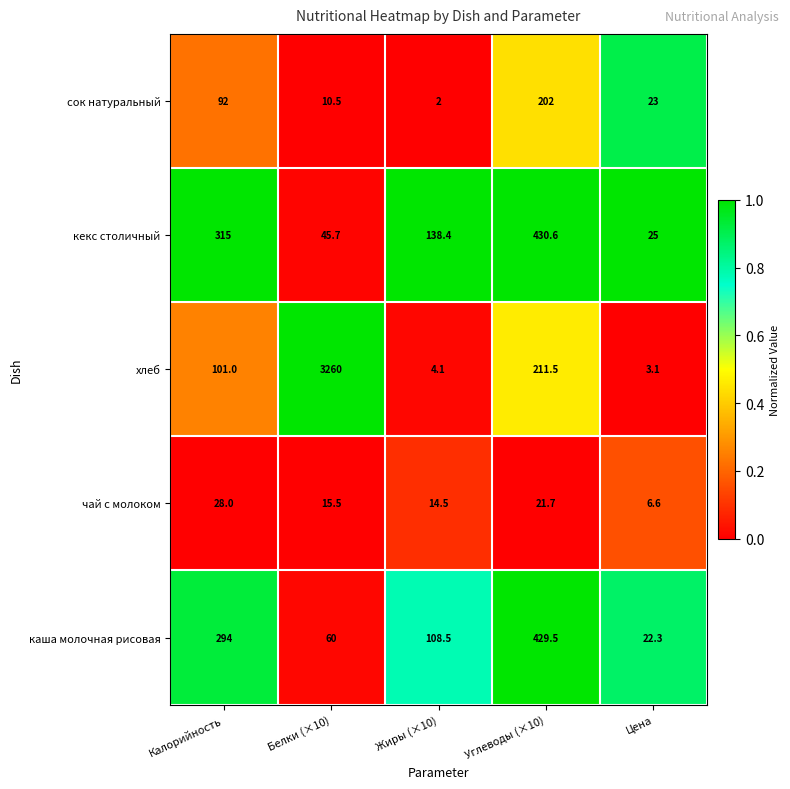

True or false: каша молочная рисовая has a value of 682.5 at Углеводы (×10).

False